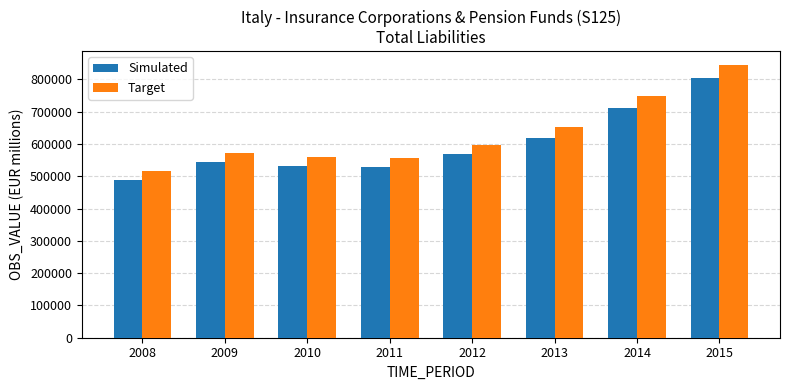

Which label corresponds to the smallest value in the chart?

2008